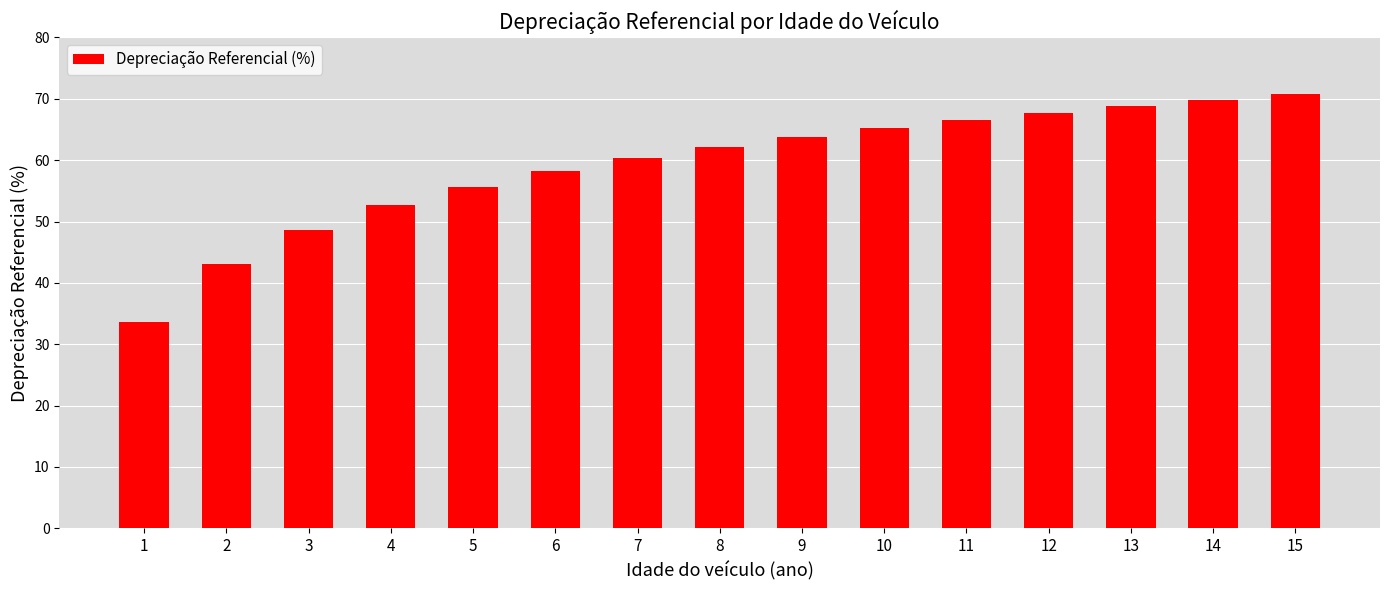

Rank the categories by value from lowest to highest.

1, 2, 3, 4, 5, 6, 7, 8, 9, 10, 11, 12, 13, 14, 15